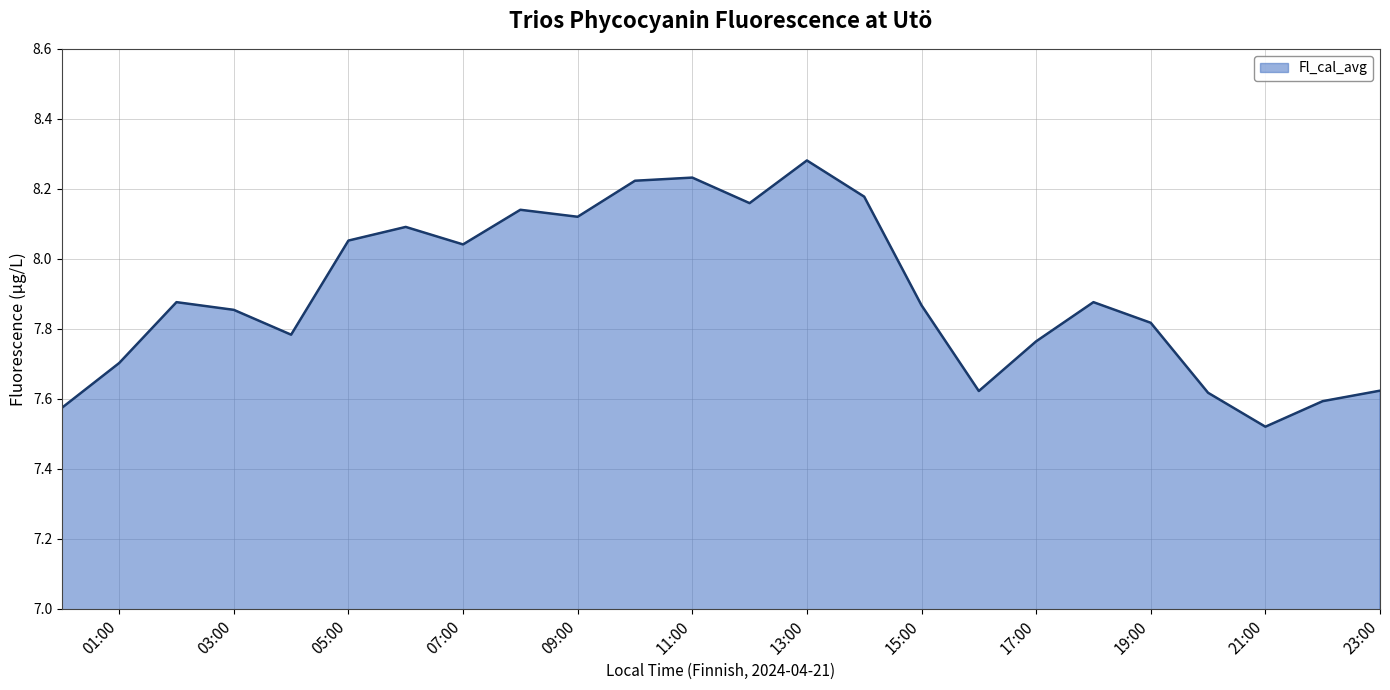

What is the difference between the maximum and minimum values?

0.8